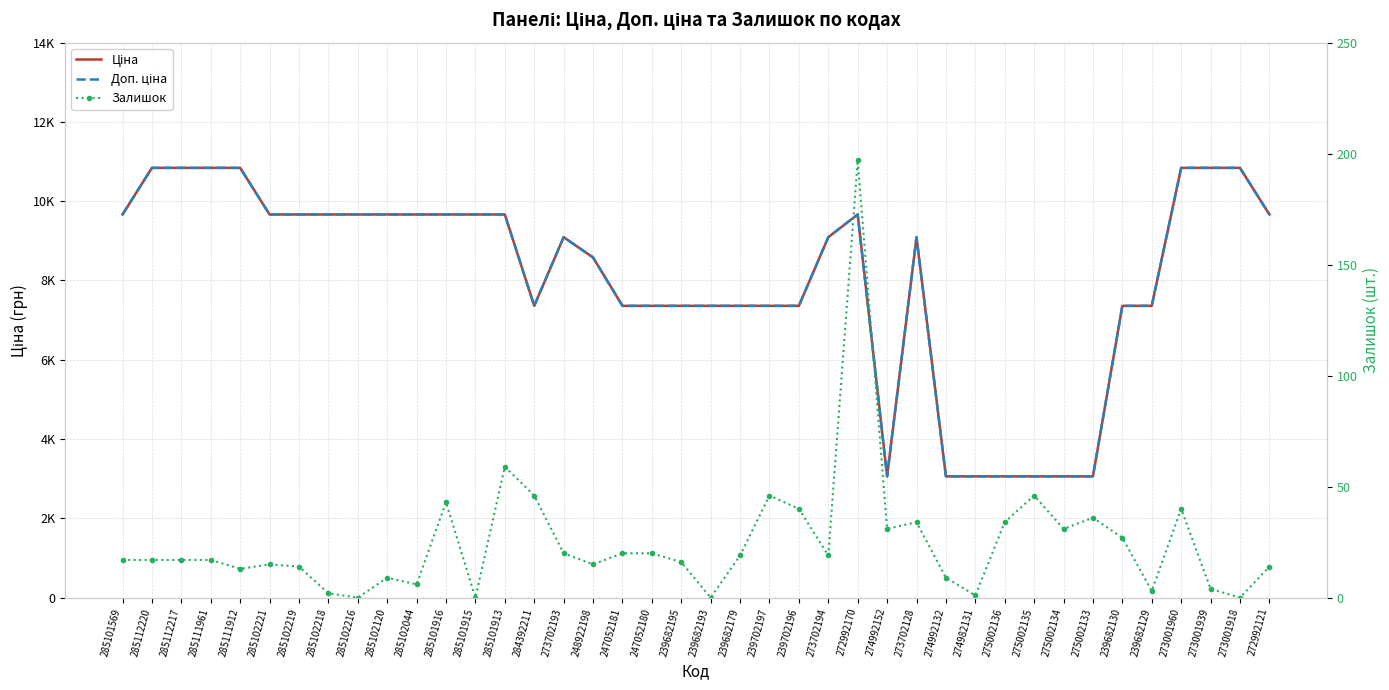

Between 285102120 and 248922198, which is larger?

285102120